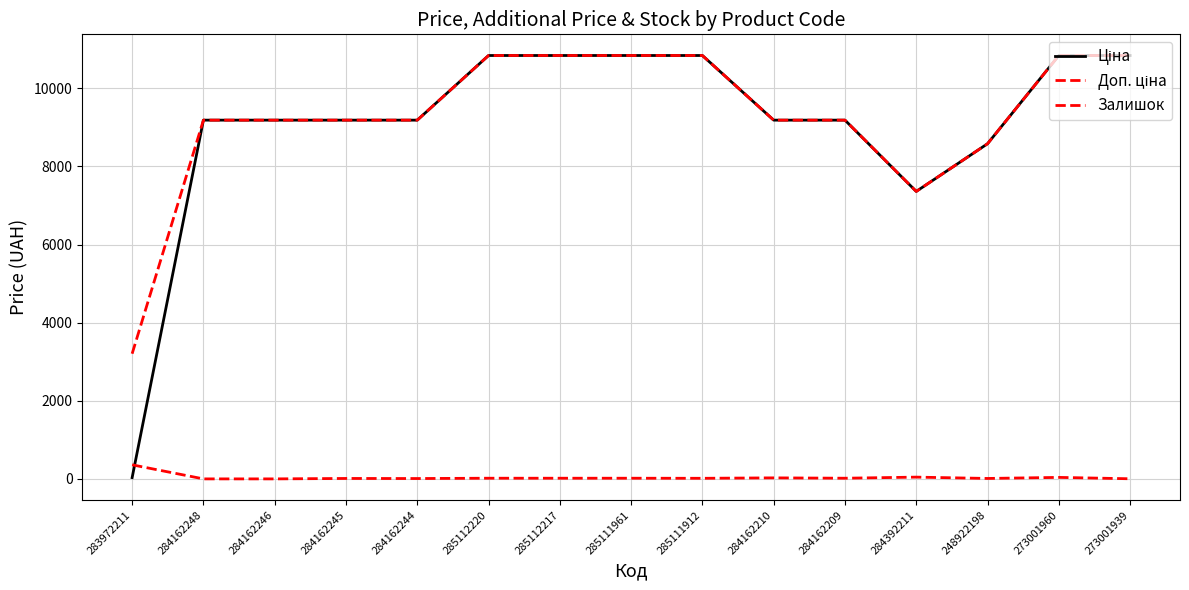

How many lines are shown in the chart?

3